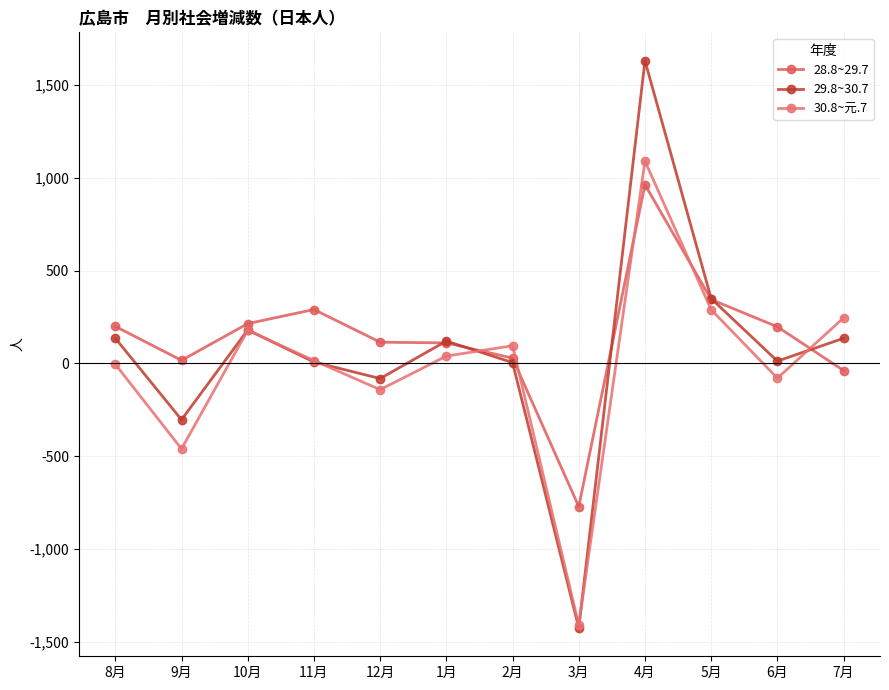

How many series are shown in this chart?

3